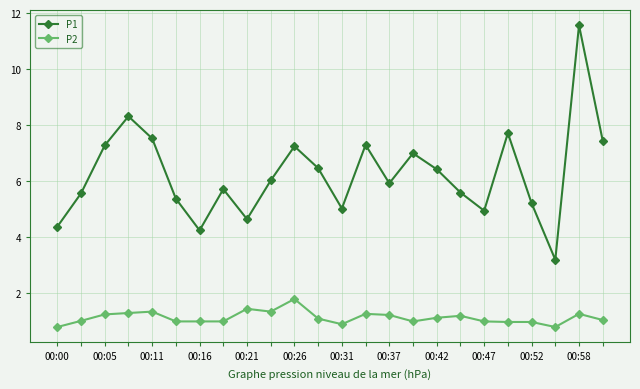

What is the minimum value for P1?

3.2